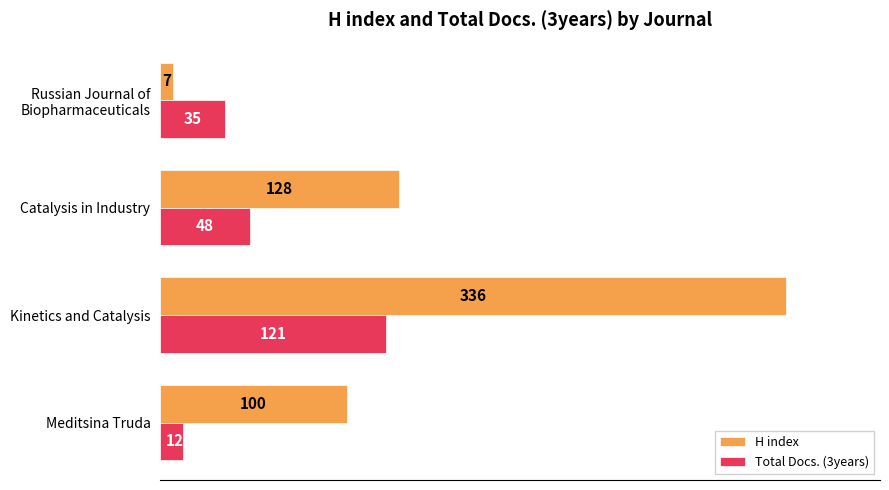

What is the difference between the second highest and minimum values in the H index series?

121